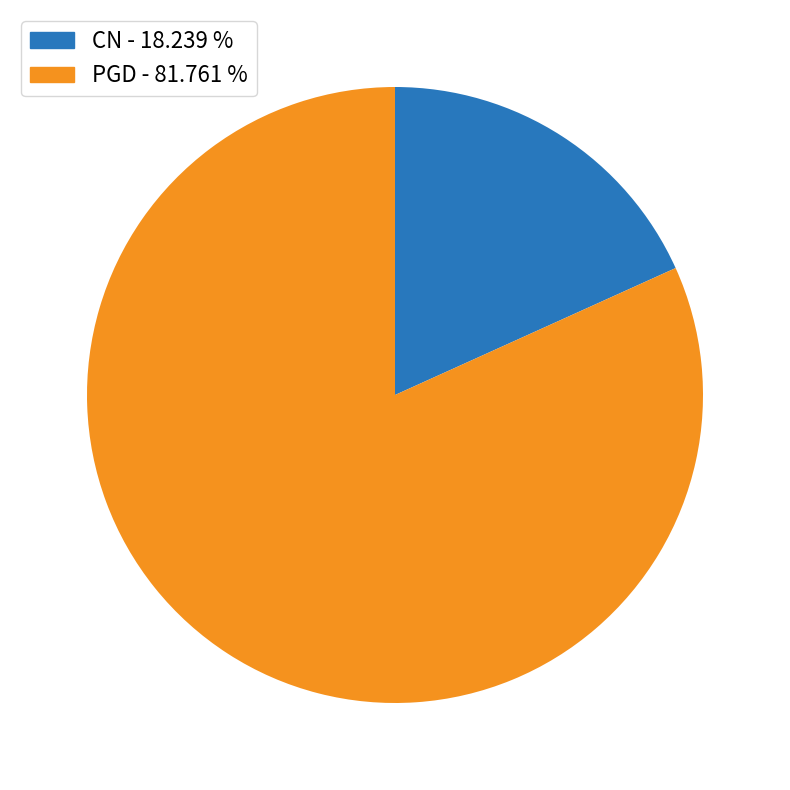

Is CN the majority of the pie?

No